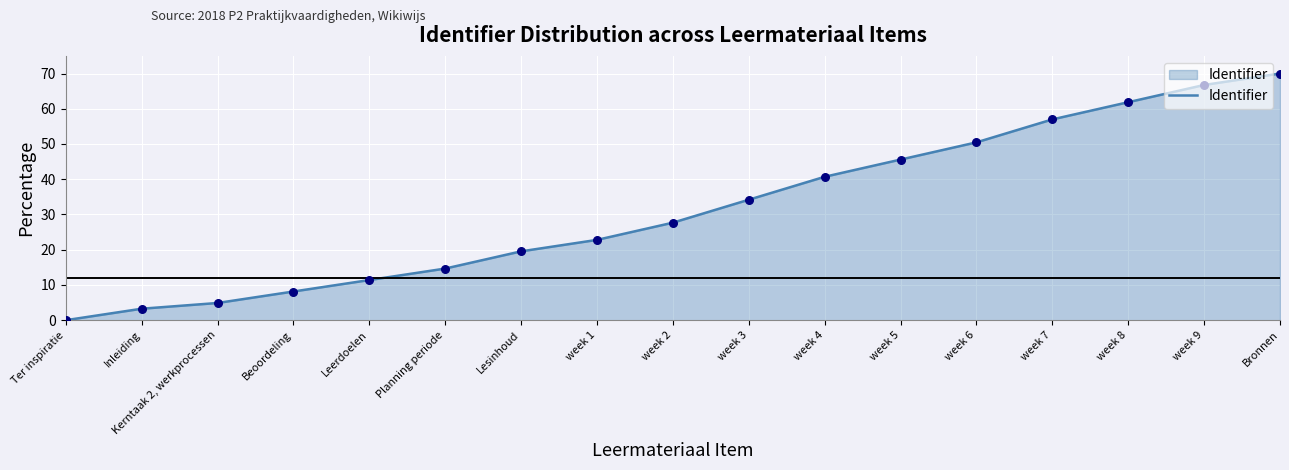

What is the ratio of the value at week 3 to the value at week 4?

0.8